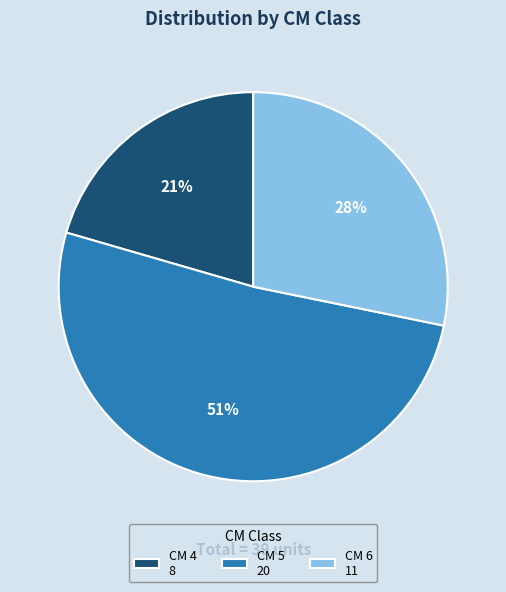

Is there a majority slice in this chart?

Yes